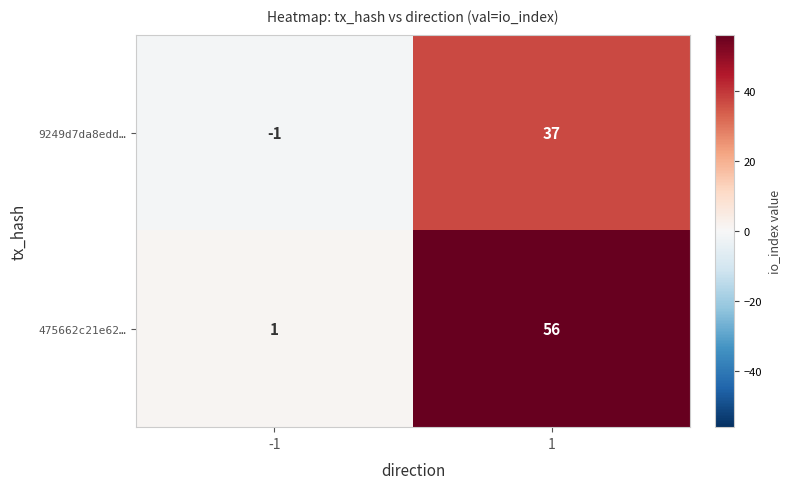

Is the value of 475662c21e62… at -1 greater than the value of 9249d7da8edd… at -1?

Yes